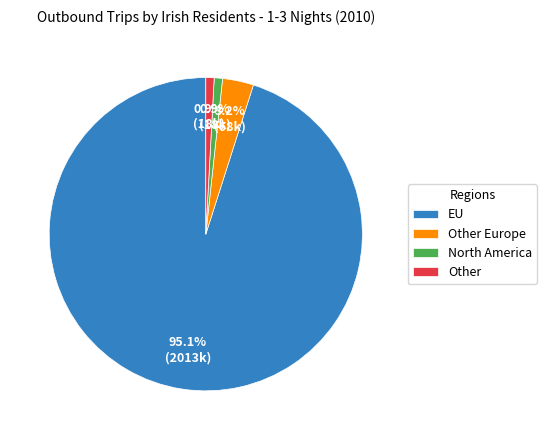

What percentage is the Other slice, to the nearest percent?

1%